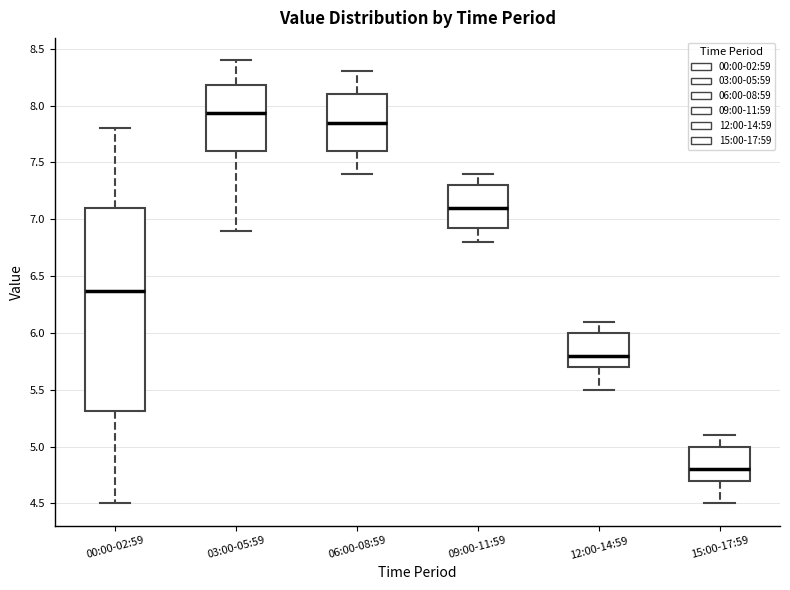

Which box is the tallest, from its lower edge to its upper edge?

00:00-02:59